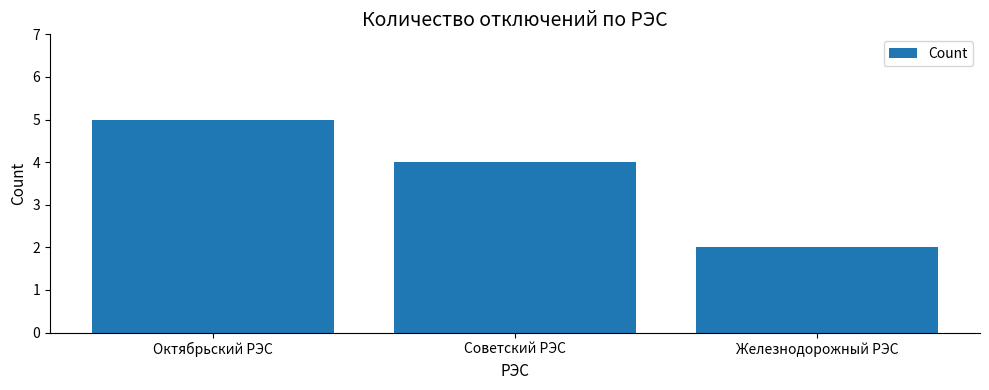

What position from the right is Советский РЭС?

2